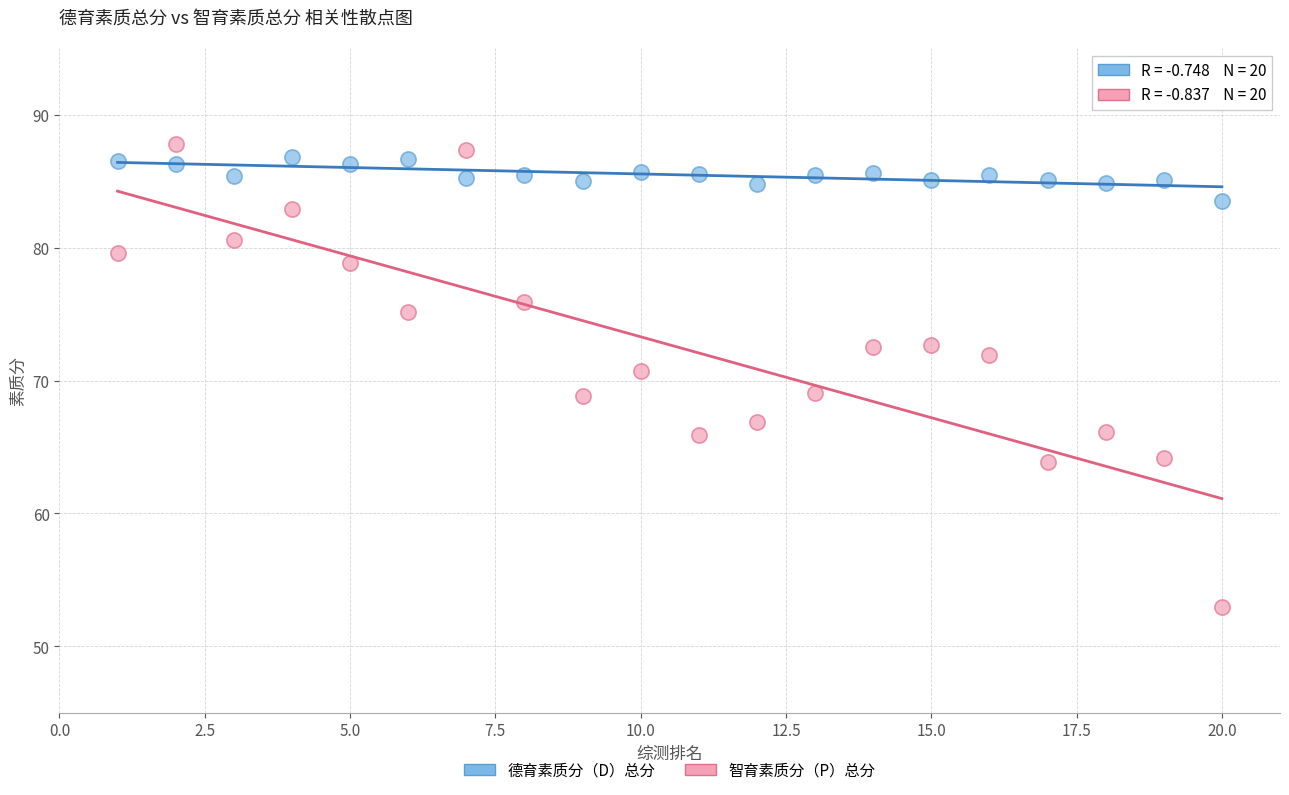

Across all data points, what is the range of Y values (max minus min)?

34.9